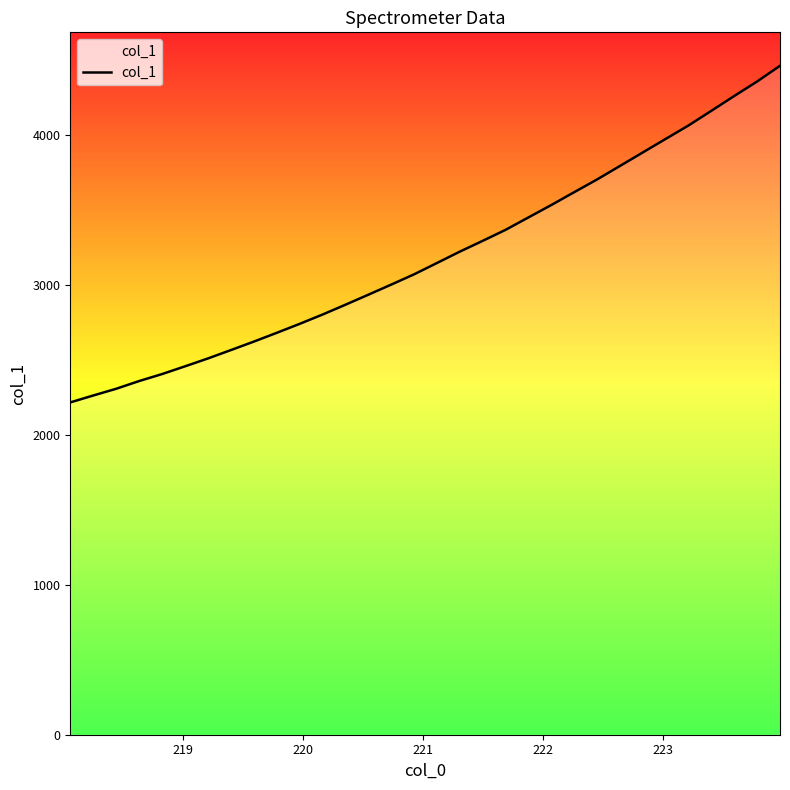

What is the greatest value displayed?

4460.7